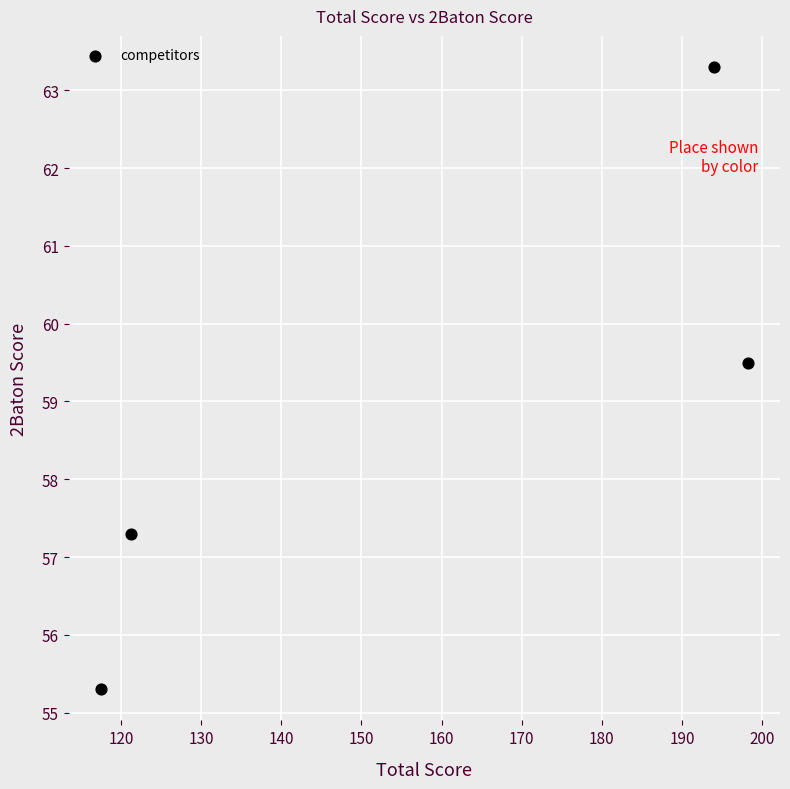

What Y value in the scatter plot is closest to 59?

59.5